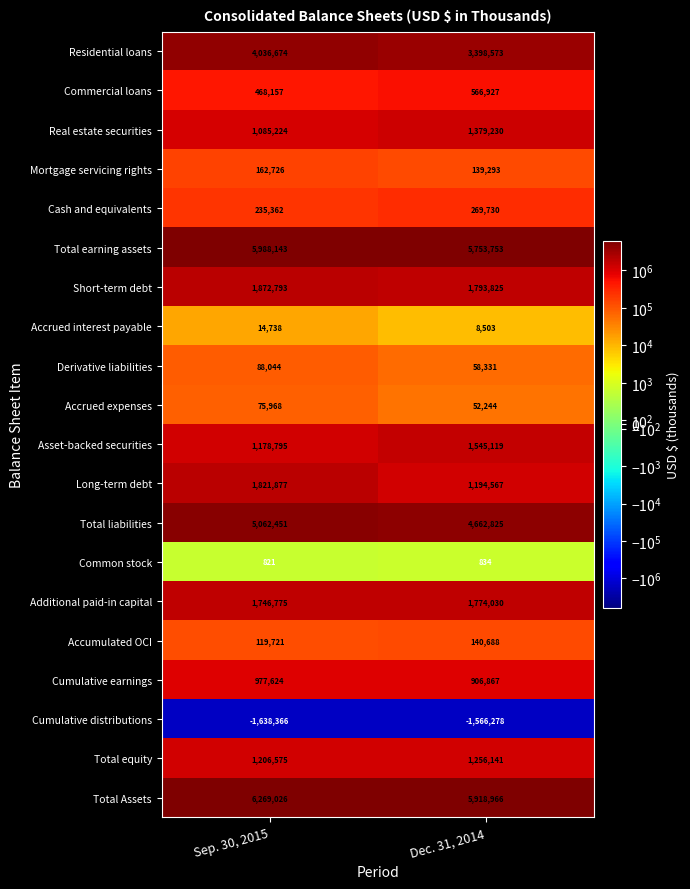

What is the average value of the Commercial loans series?

517542